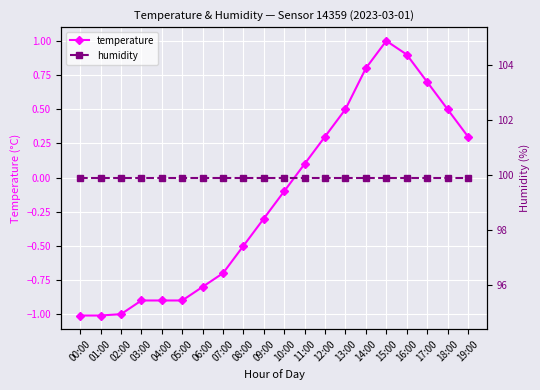

How many lines are shown in the chart?

2